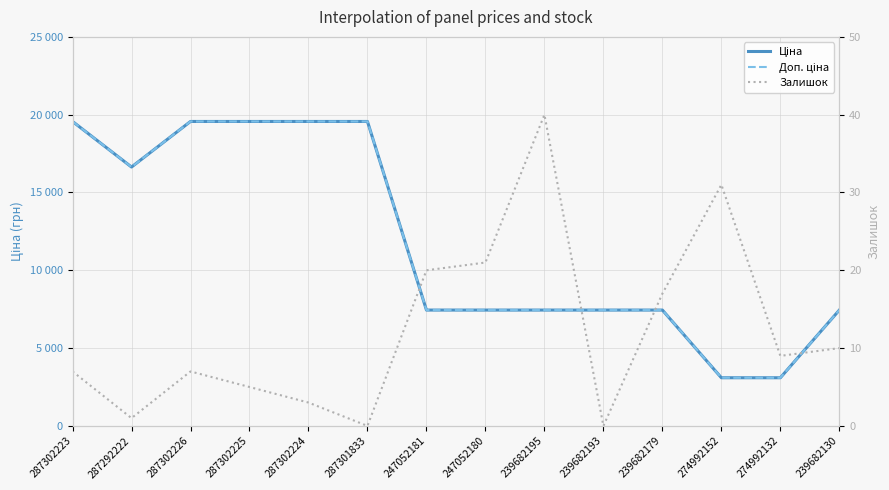

Which label corresponds to the smallest value in the chart?

287301833